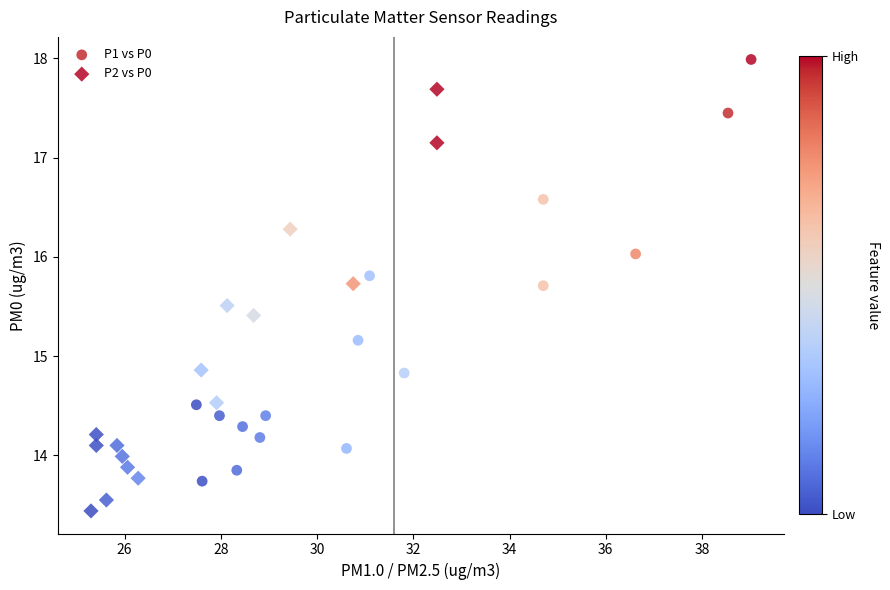

Which series contains the highest Y value?

P1 vs P0